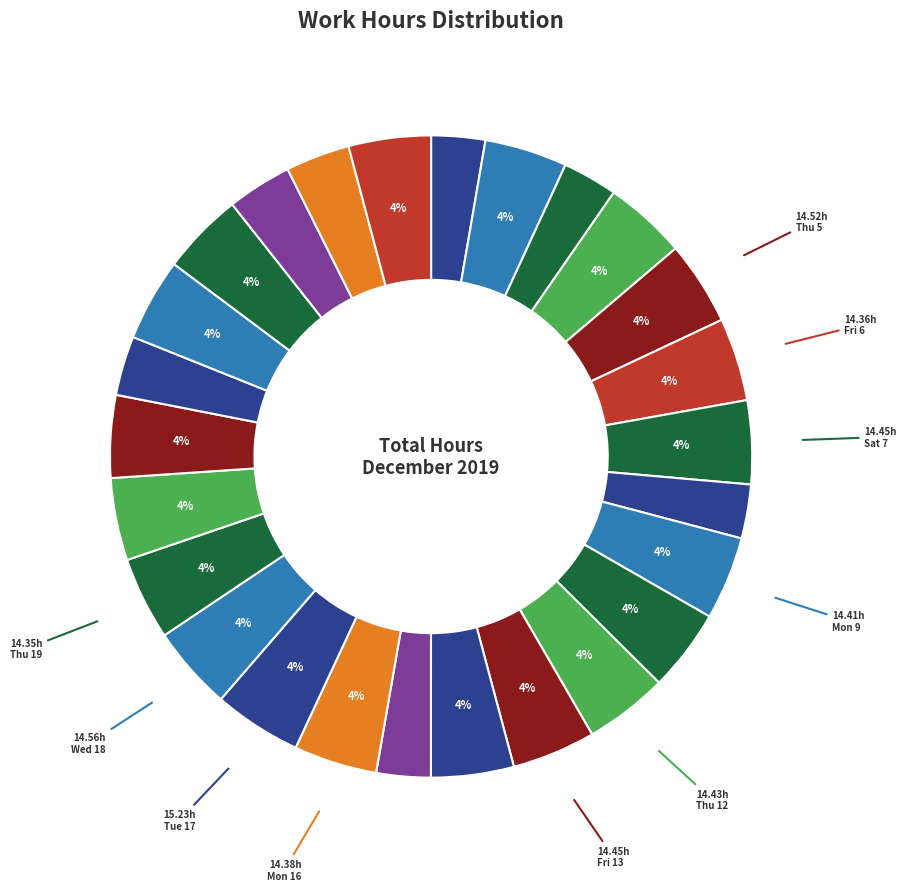

How many segments does this pie chart have?

26